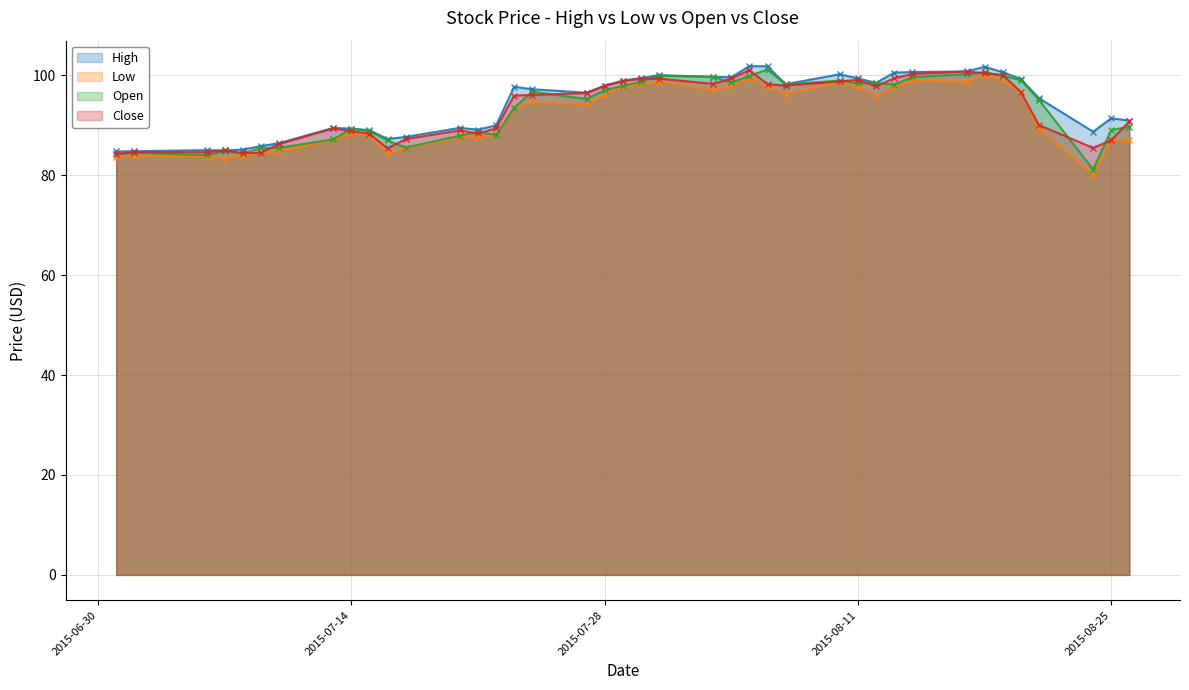

Where is the first local maximum for Open?

2015-07-02